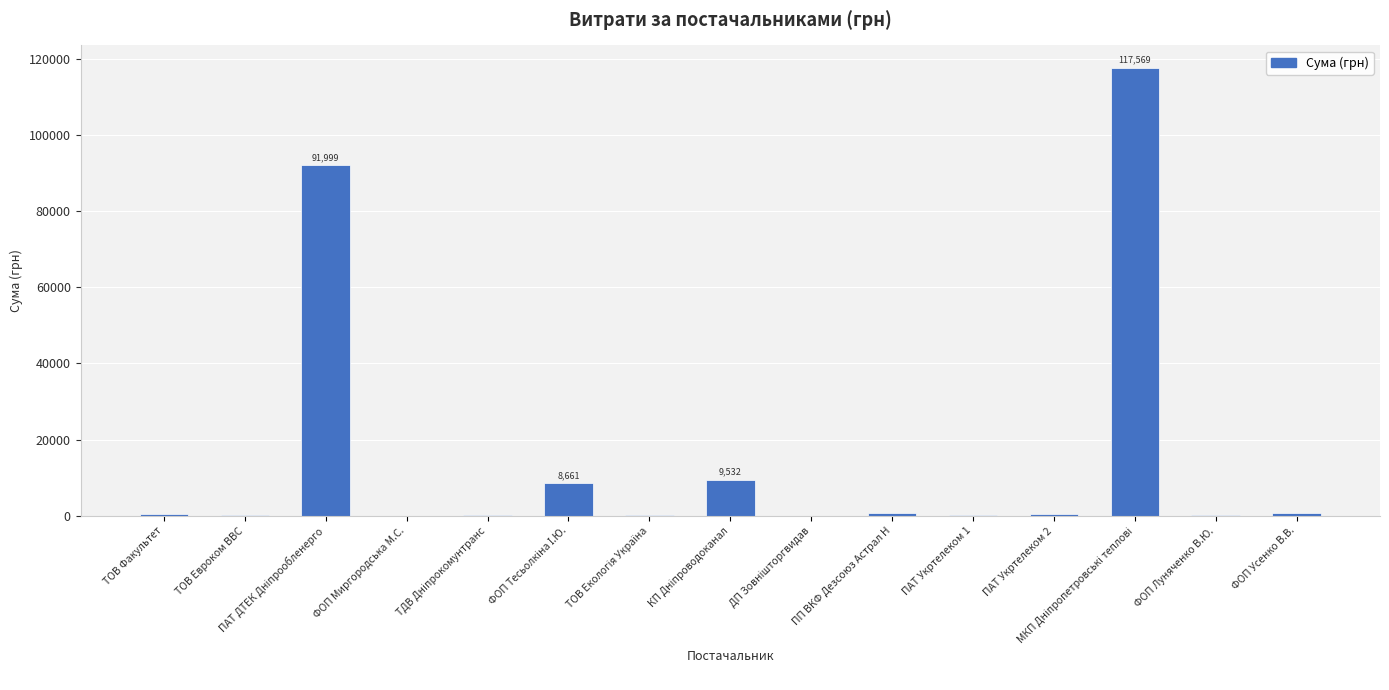

What is the maximum value shown in the chart?

117568.8